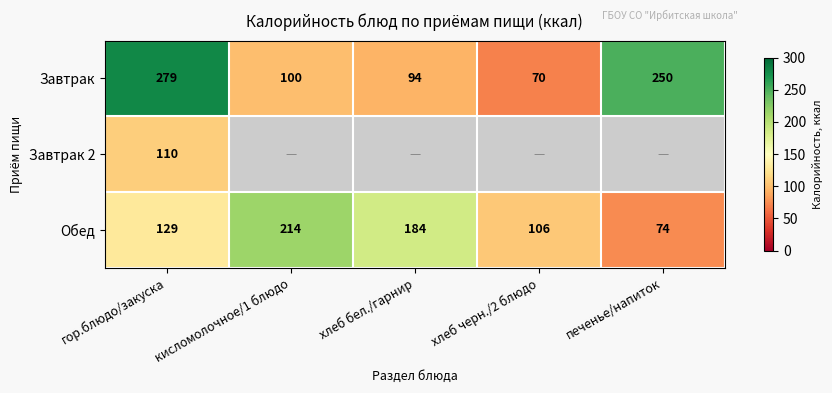

List the labels in order of Обед value, largest first.

кисломолочное/1 блюдо, хлеб бел./гарнир, гор.блюдо/закуска, хлеб черн./2 блюдо, печенье/напиток